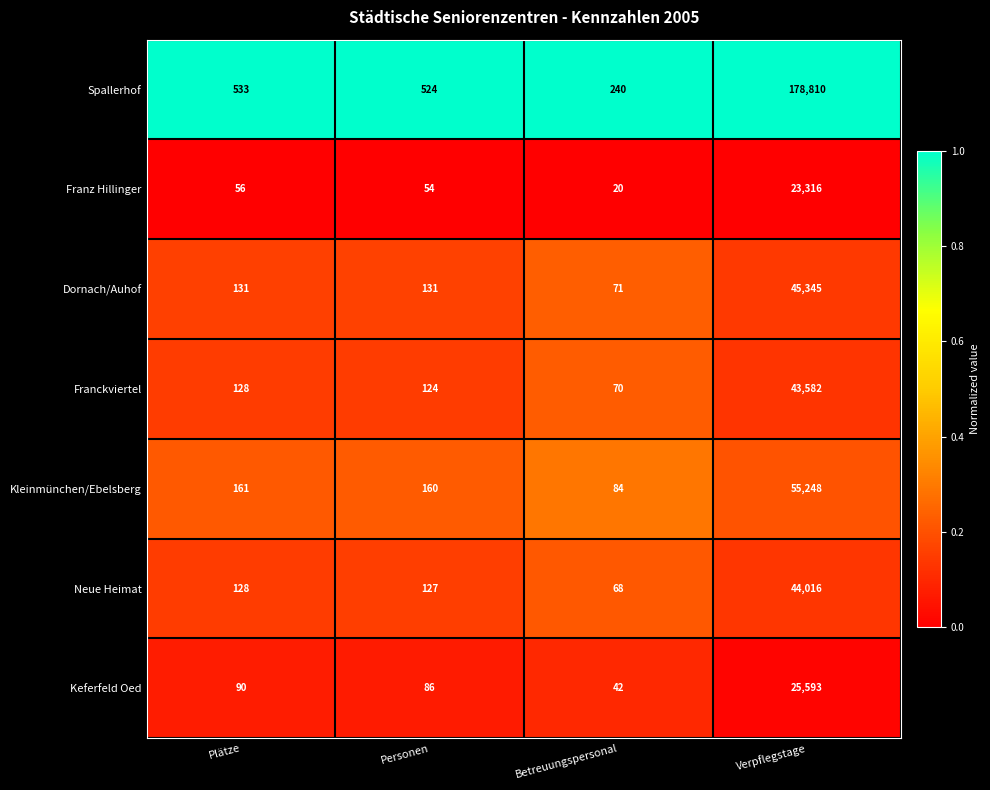

Reading right to left, transcribe all the data shown in this chart.

Spallerhof: 178810	240	524	533
Franz Hillinger: 23316	20	54	56
Dornach/Auhof: 45345	71	131	131
Franckviertel: 43582	70	124	128
Kleinmünchen/Ebelsberg: 55248	84	160	161
Neue Heimat: 44016	68	127	128
Keferfeld Oed: 25593	42	86	90